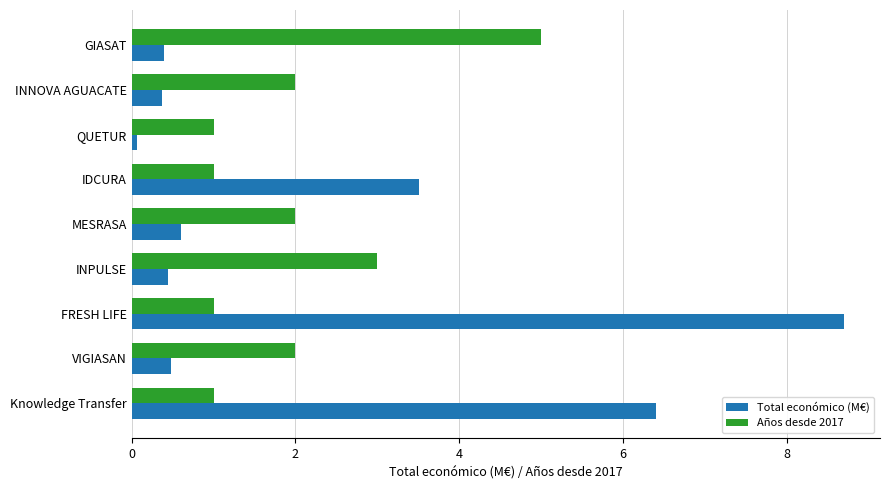

At which label is Total económico (M€) closest to 4?

IDCURA